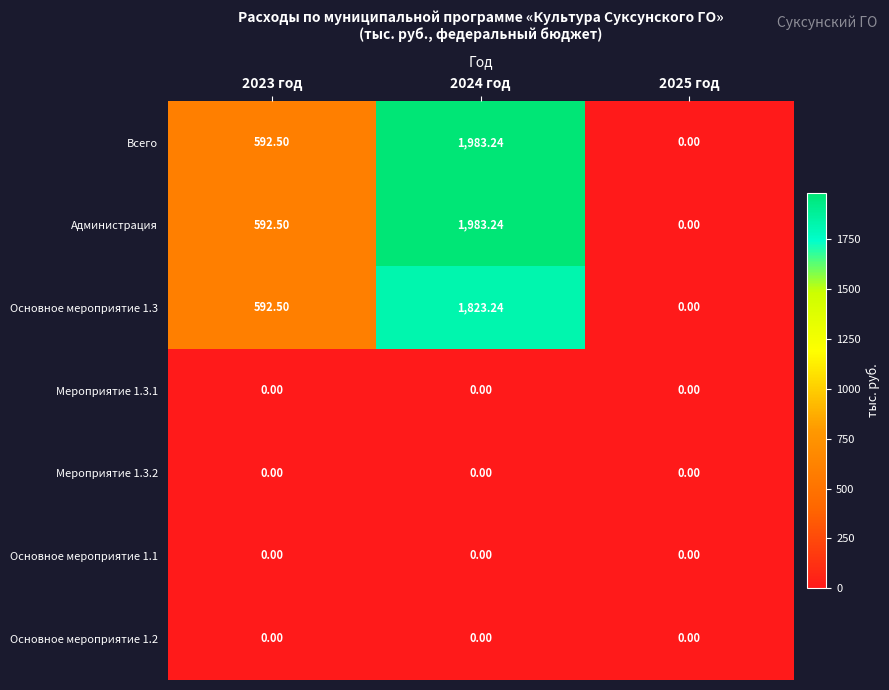

How many values in the Всего series exceed 592?

2